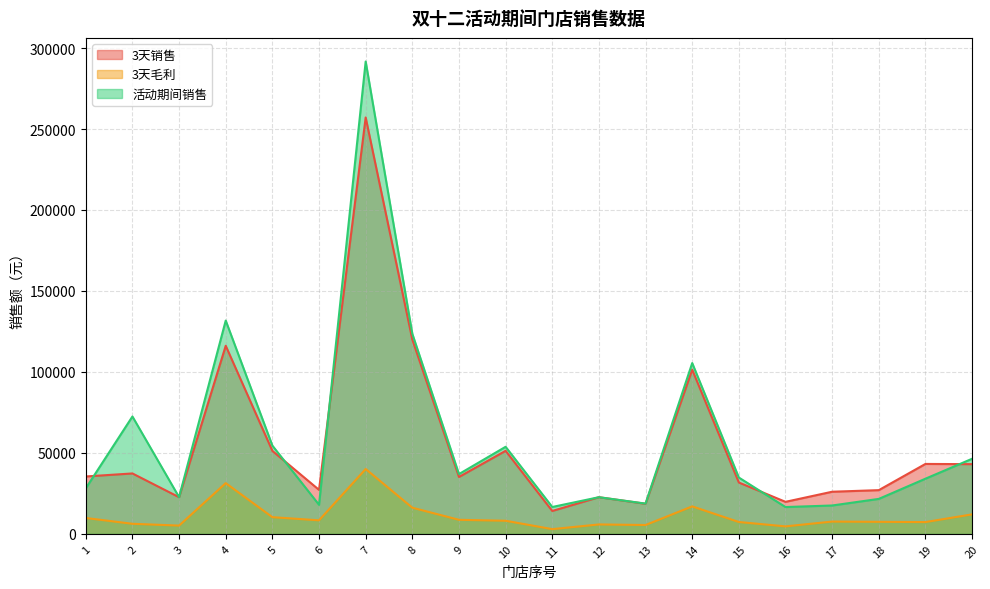

What is the spread (max minus min) of values at 5?

44189.3